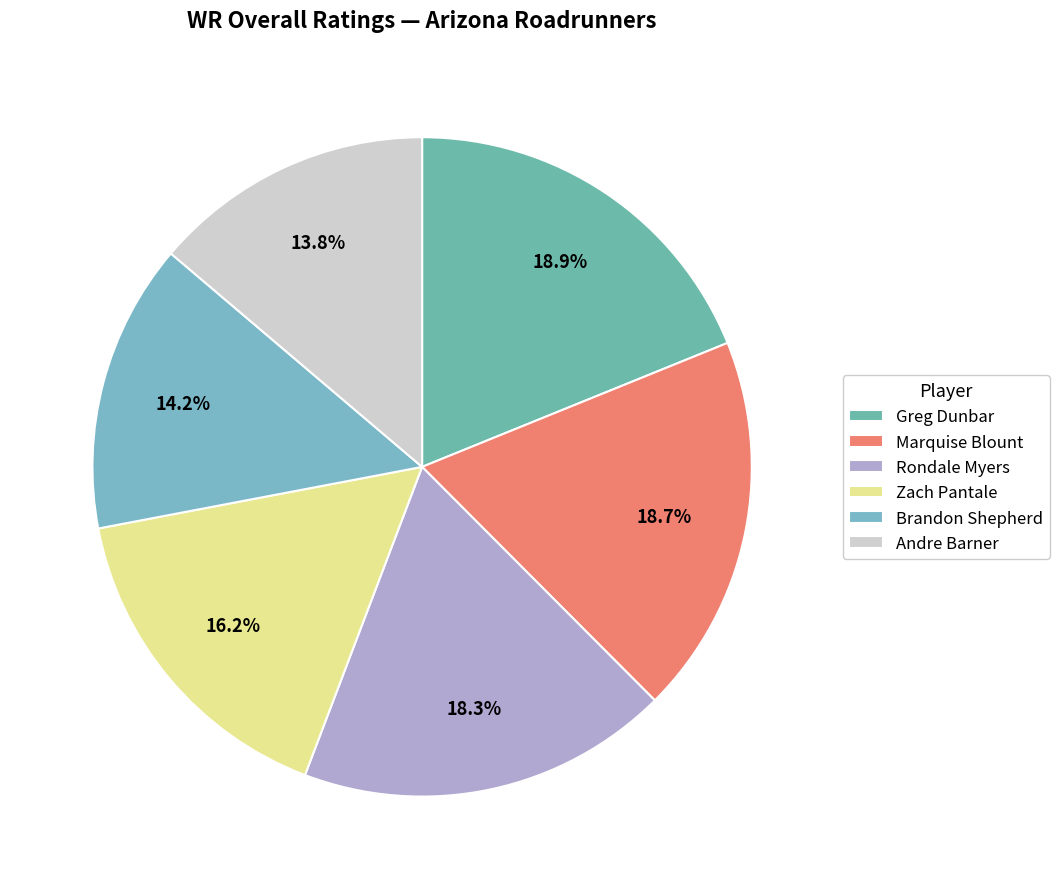

Is it true that Brandon Shepherd is 5% of the pie?

False